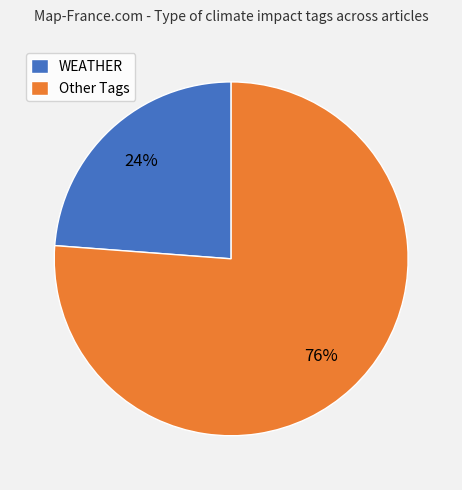

What percentage is the WEATHER slice, to the nearest percent?

24%